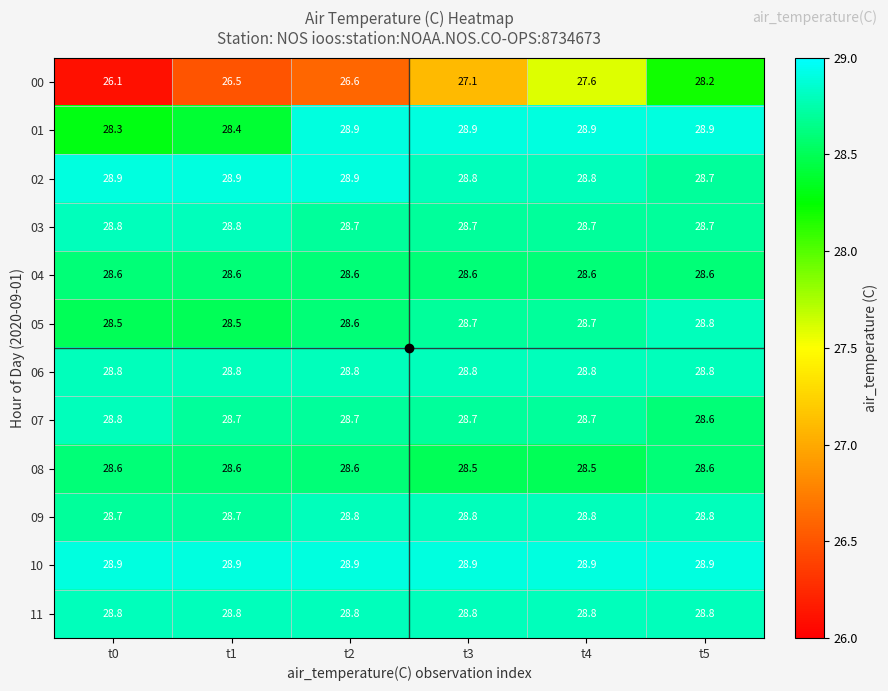

What is the total value across all series at t0?

341.8